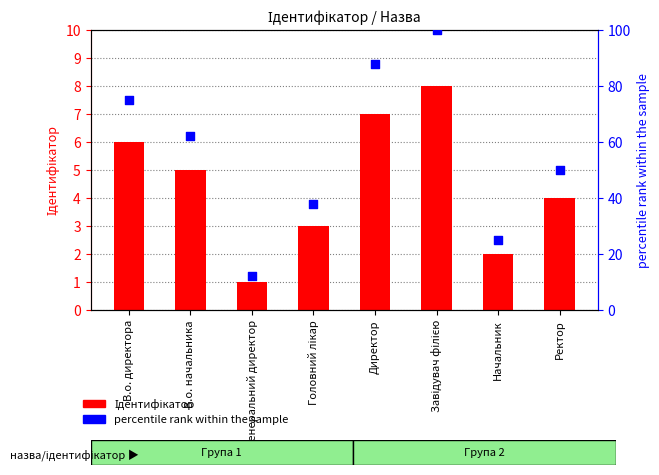

Which series has the largest total across all categories?

percentile rank within the sample